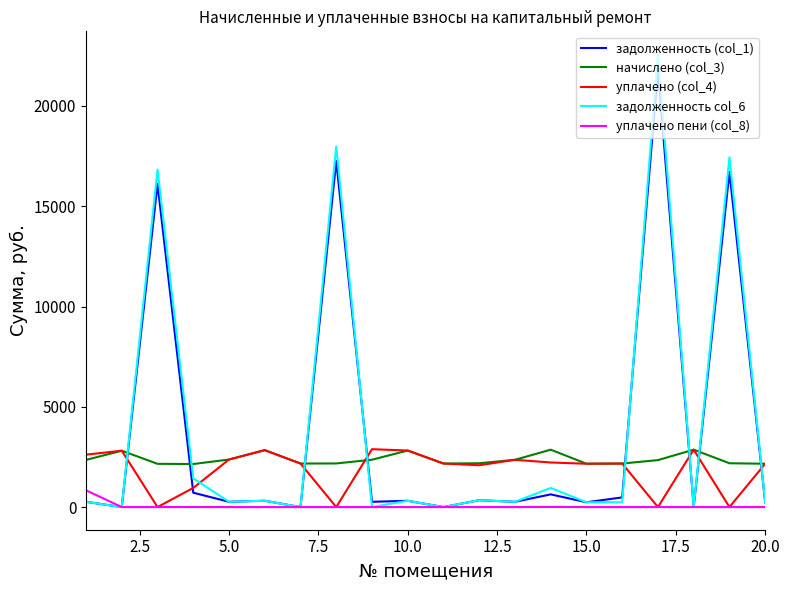

Which series has the widest spread of values?

задолженность col_6